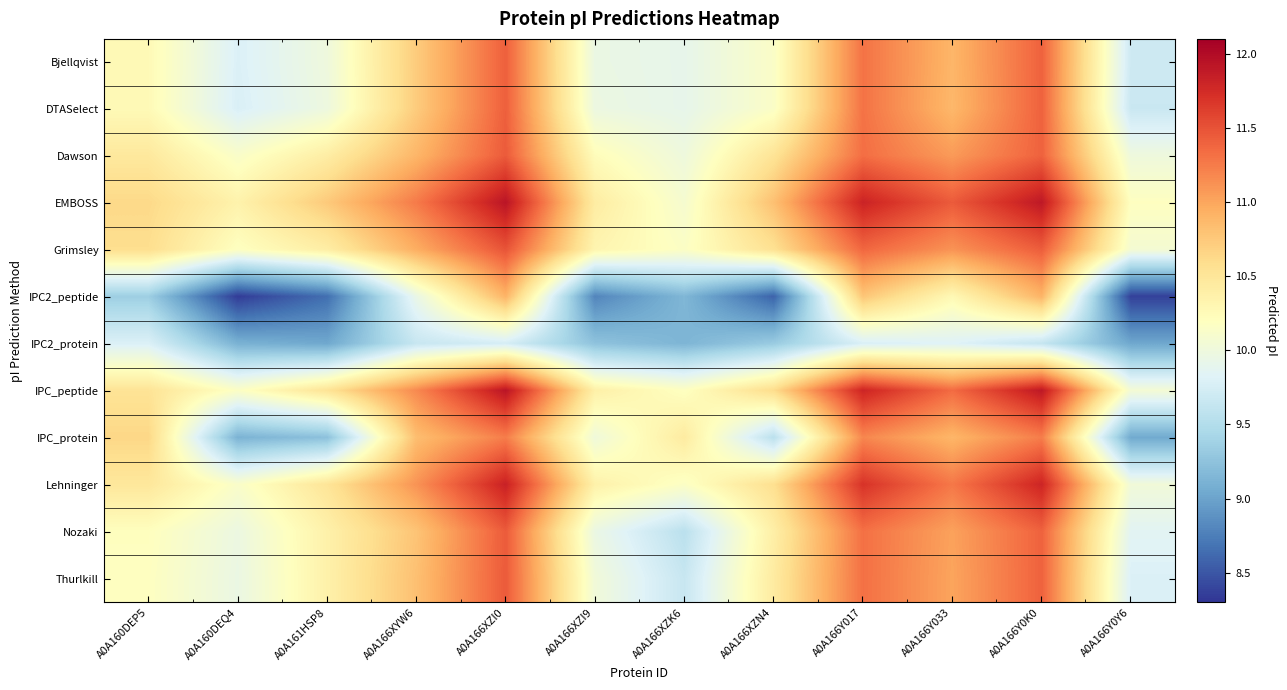

At A0A160DEP5, list the series in order from smallest to largest.

IPC2_peptide, IPC2_protein, Thurlkill, Nozaki, Bjellqvist, DTASelect, Dawson, Lehninger, IPC_peptide, Grimsley, EMBOSS, IPC_protein